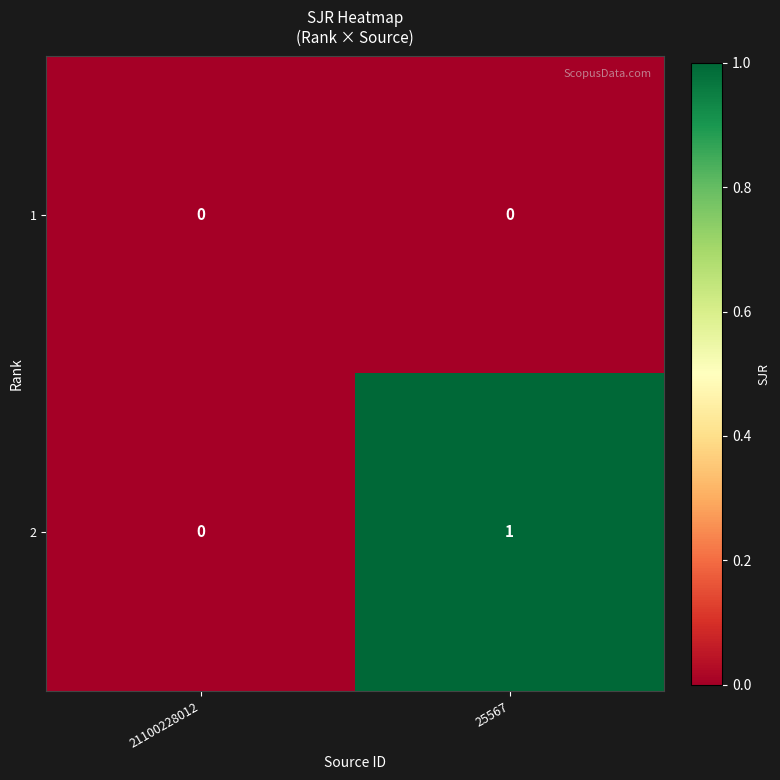

List the series in order of their overall mean, highest first.

2, 1